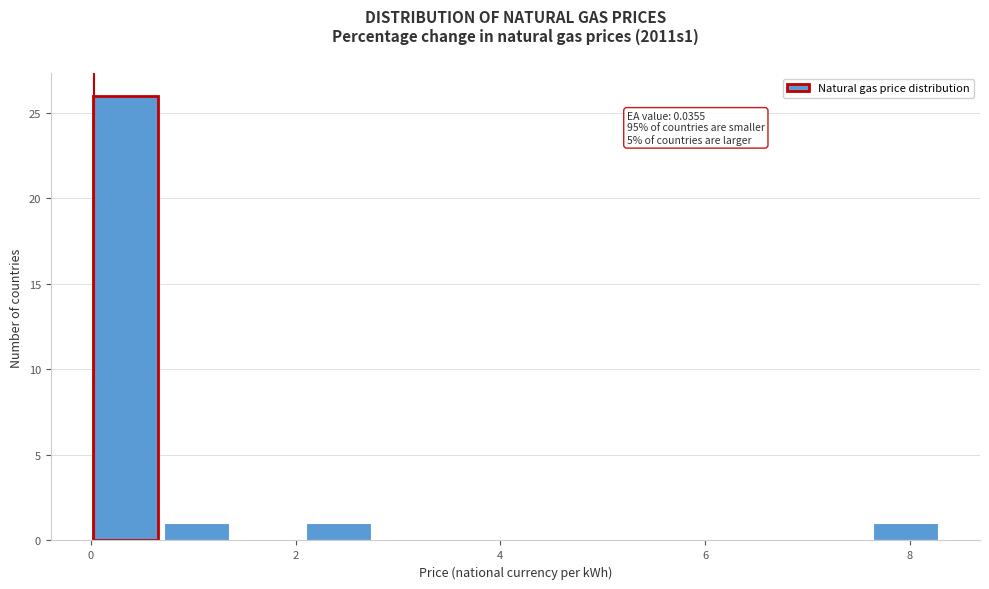

Read against the x-axis, roughly where is the centre of the tallest bar?

0.4